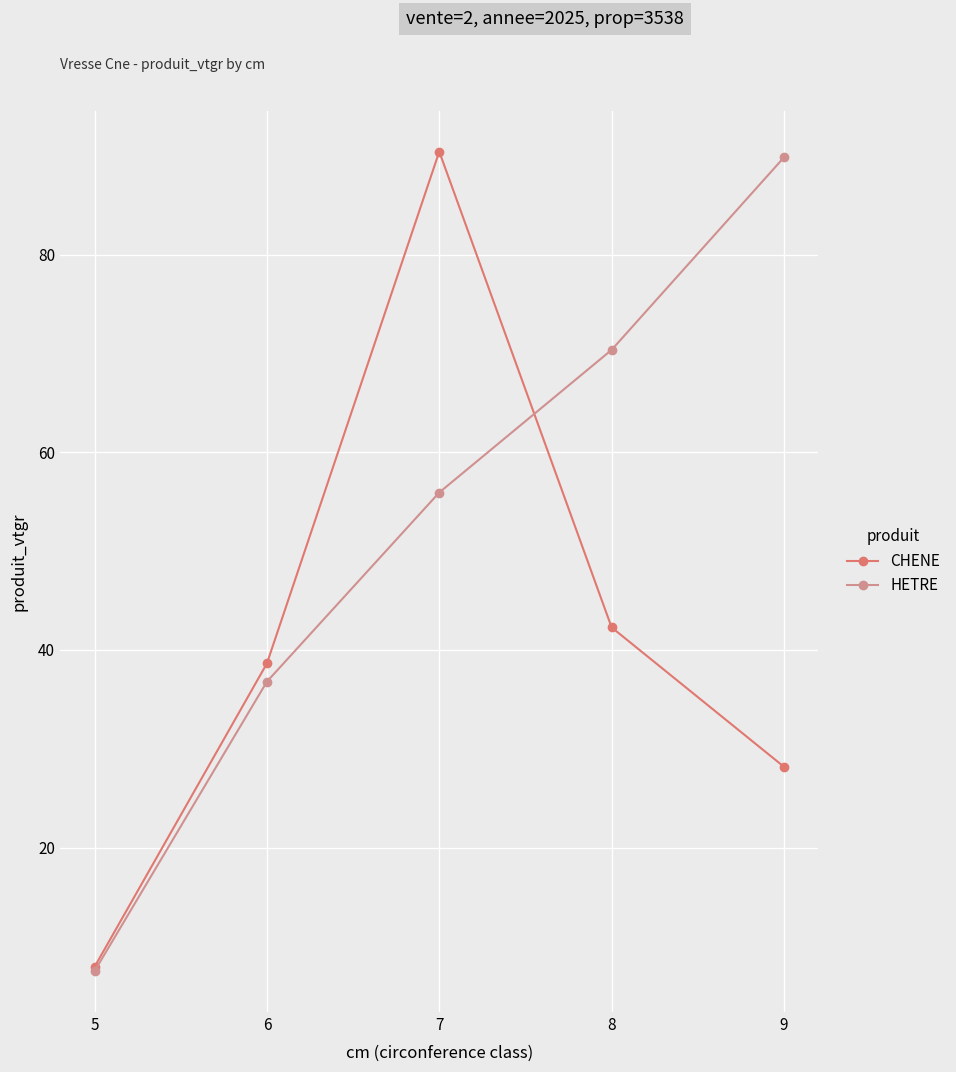

How many values in the CHENE series exceed 38?

3